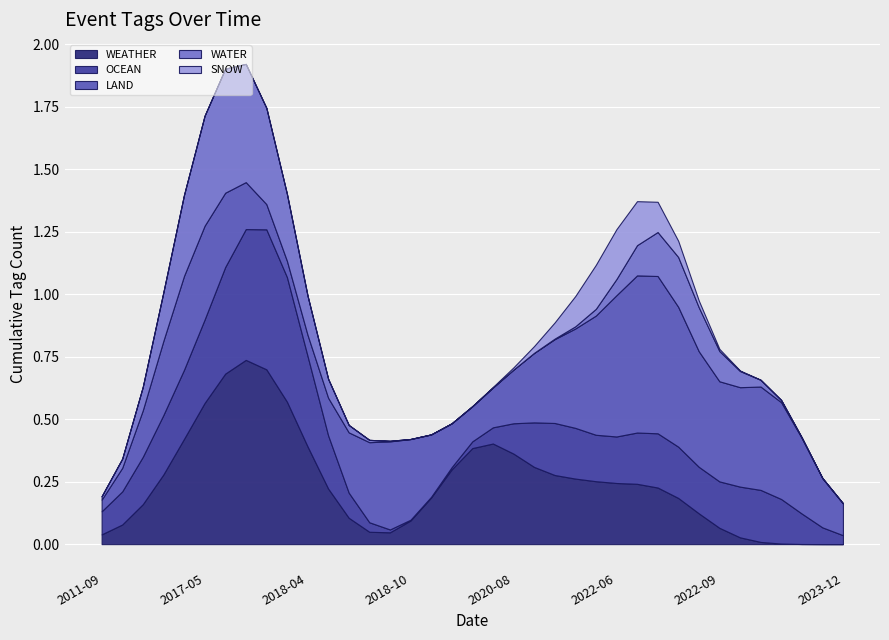

Does the chart display data point markers on the line(s)?

No